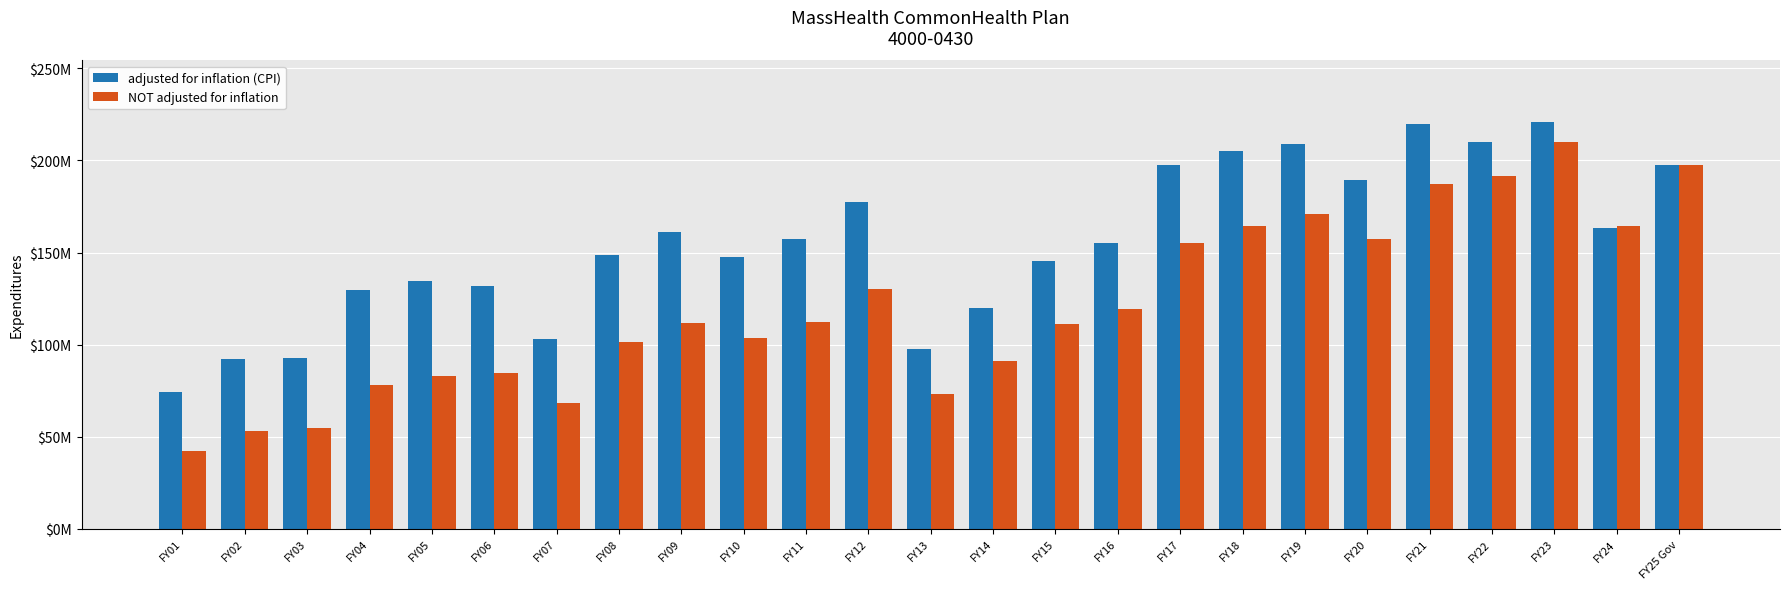

Reading left to right, list all the values displayed in this chart.

adjusted for inflation (CPI): 74426368	92264457	93019813	129922507	134322226	131723144	103333778	148474204	161295844	147582440	157446572	177356542	97833072	119914293	145262500	155185701	197665730	205003033	208782911	189555184	220072699	210051335	221134627	163112122	197558111
NOT adjusted for inflation: 42112325	53130000	54745000	78150000	83224049	84696753	68169435	101582264	111900000	103393987	112492813	130439637	73165557	91074613	111115925	119495216	155037096	164396477	170898671	157612134	187175522	191450151	209966564	164554085	197558111